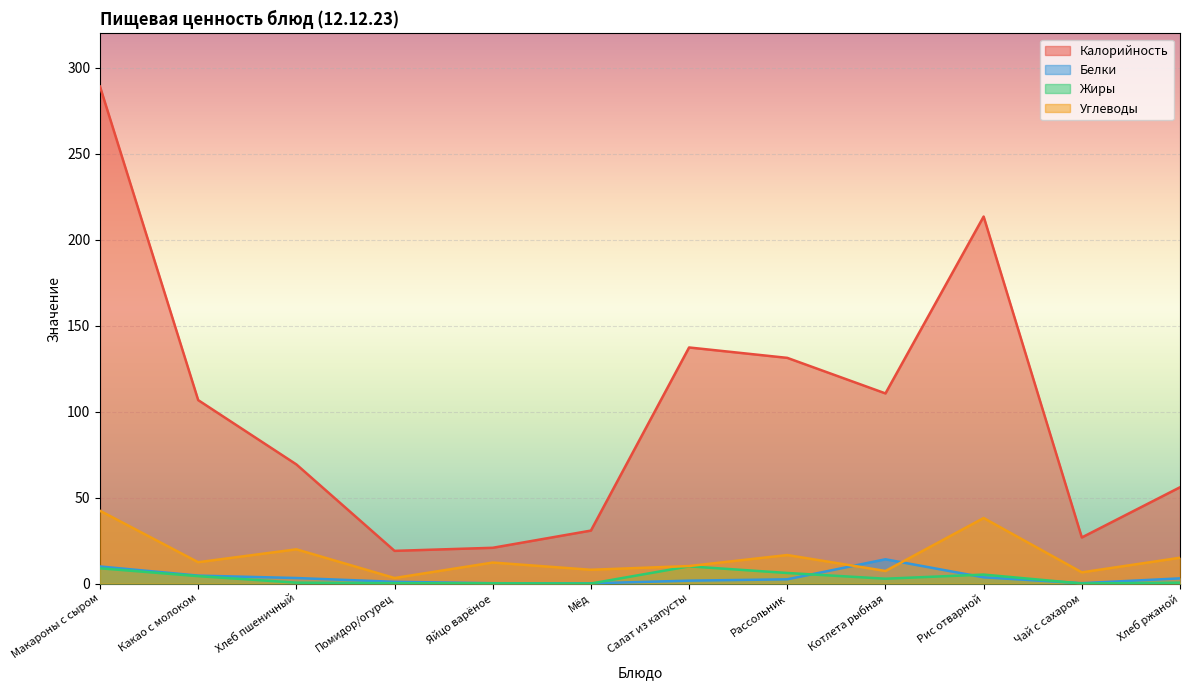

What is the total value across all series at Котлета рыбная?

134.8